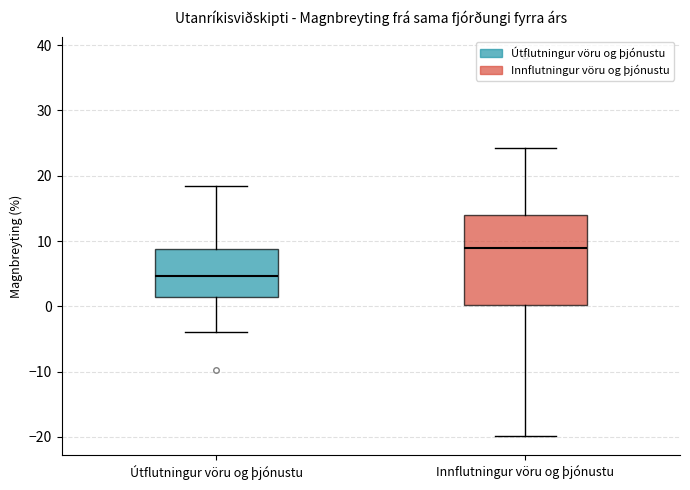

Comparing the boxes themselves (not the whiskers), which one is the tallest?

Innflutningur vöru og þjónustu